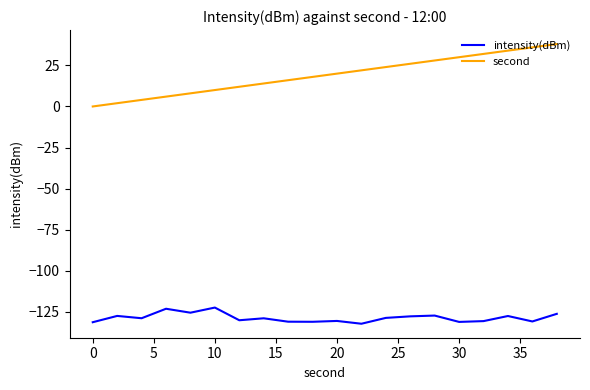

What is the maximum value shown in the chart?

38.0